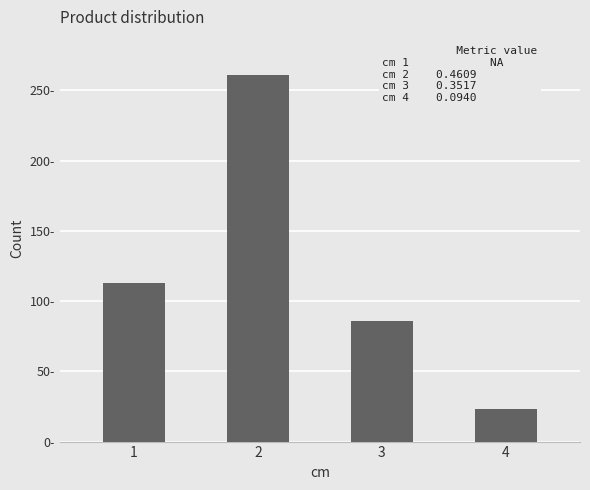

The value at 3 is 86. True or false?

True